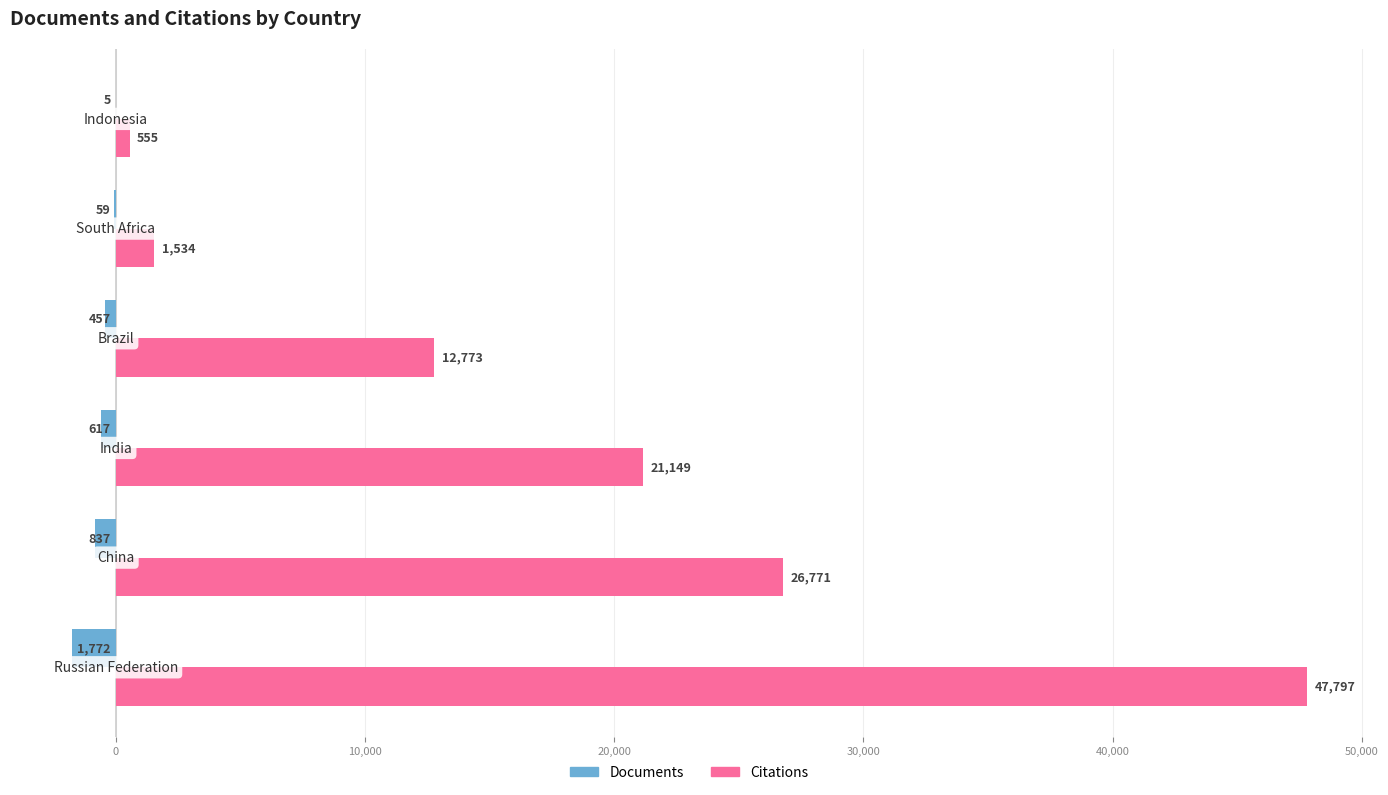

Which series has the largest total across all categories?

Citations